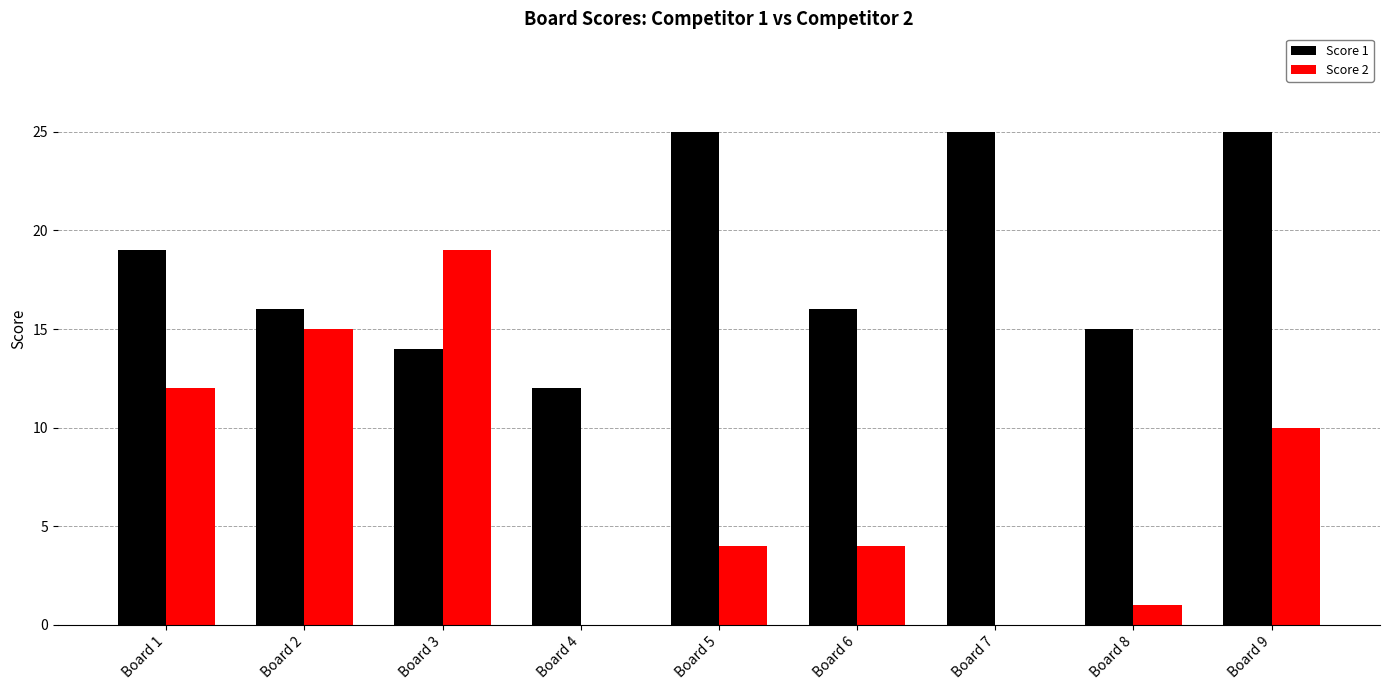

What is the difference between the Score 1 values at Board 5 and Board 2?

9